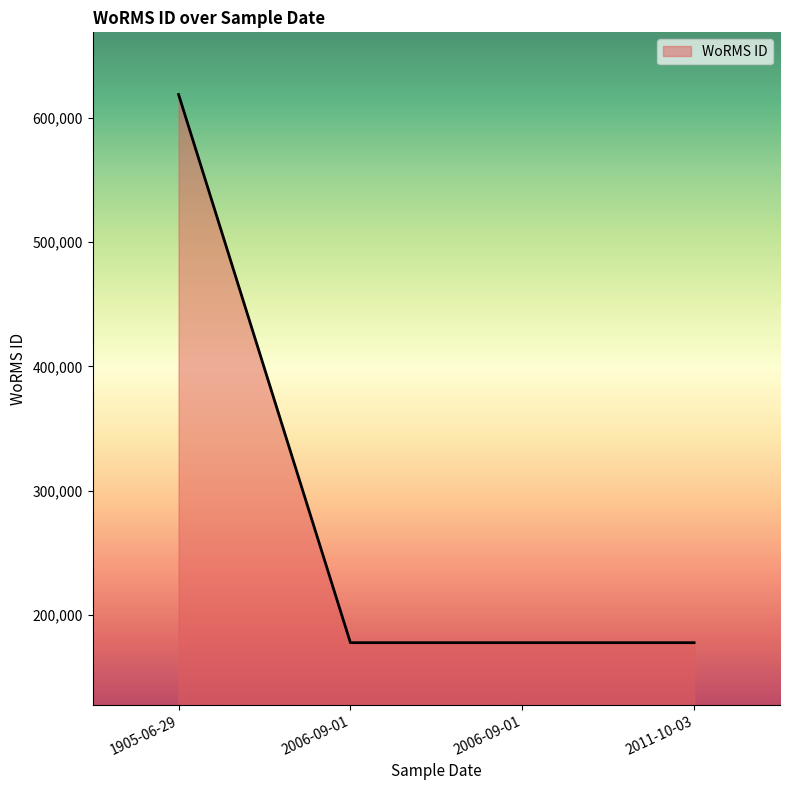

Does the chart have visible grid lines?

No